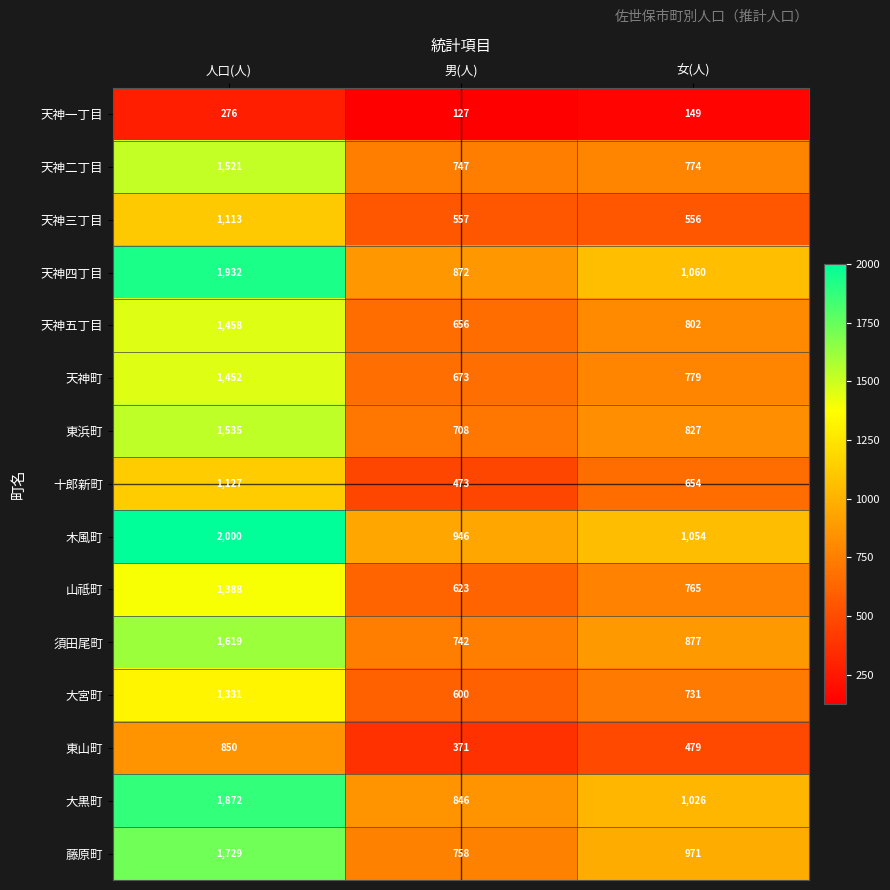

The value of 須田尾町 at 人口(人) is 2572. True or false?

False